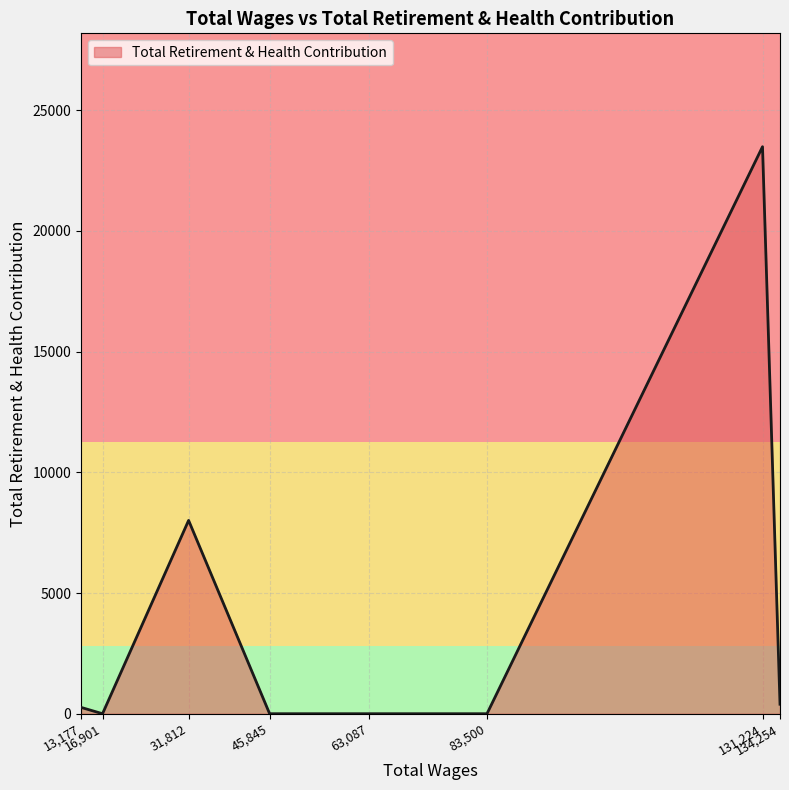

Reading right to left, list all the values displayed in this chart.

393	23490	0	0	0	8009	0	262